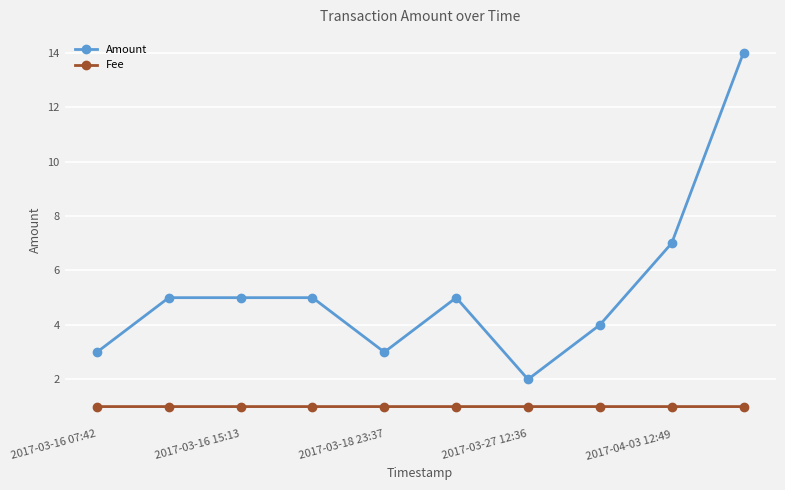

Which series has the largest total across all categories?

Amount